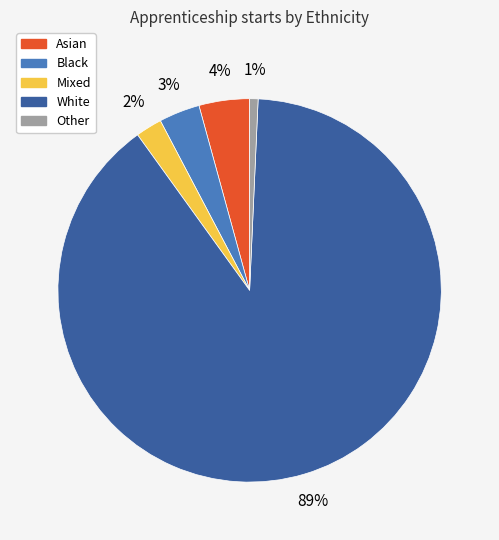

The Mixed slice represents 2% of the pie. True or false?

True